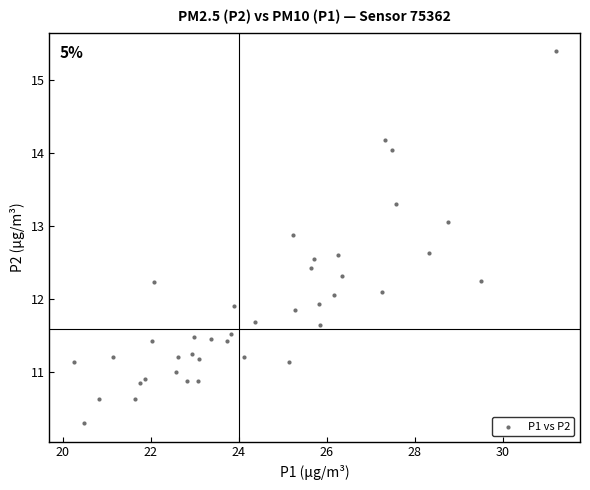

What is the range of X values (max minus min)?

10.9